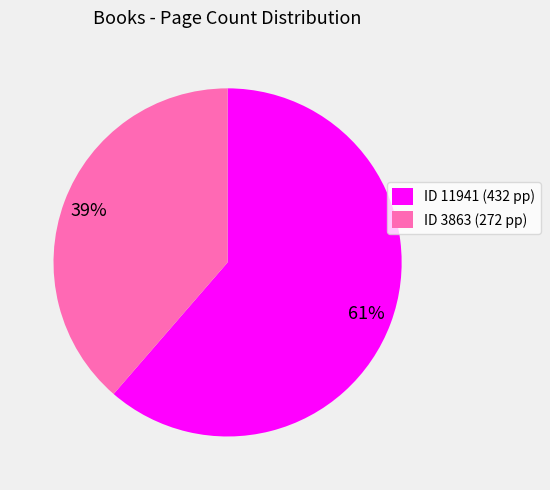

To the nearest percent, what is the average slice percentage?

50%